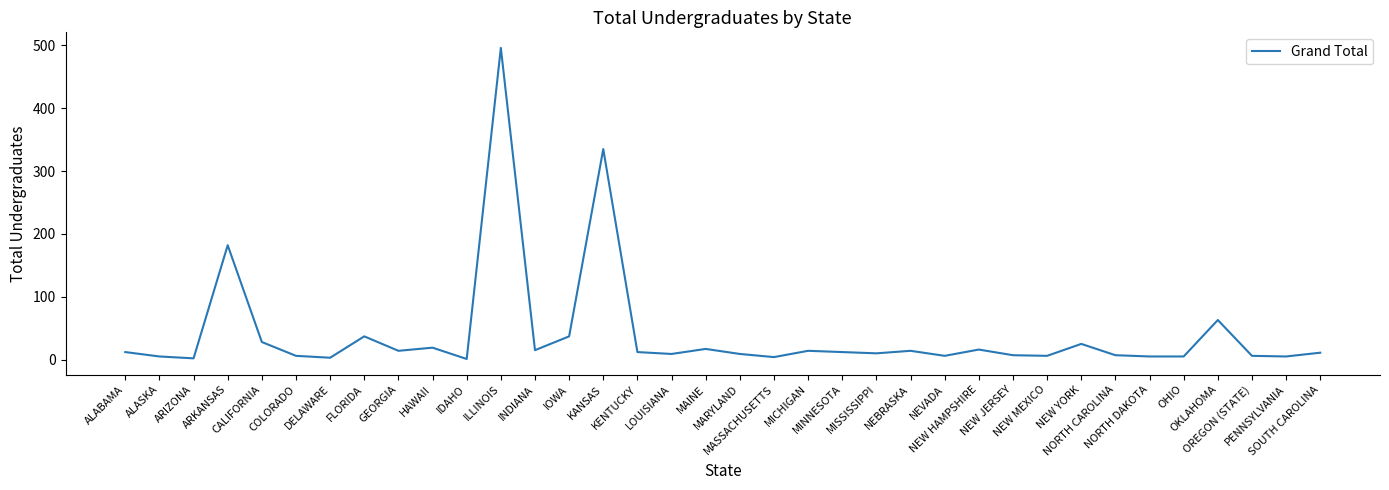

What is the sum of all values?

1455